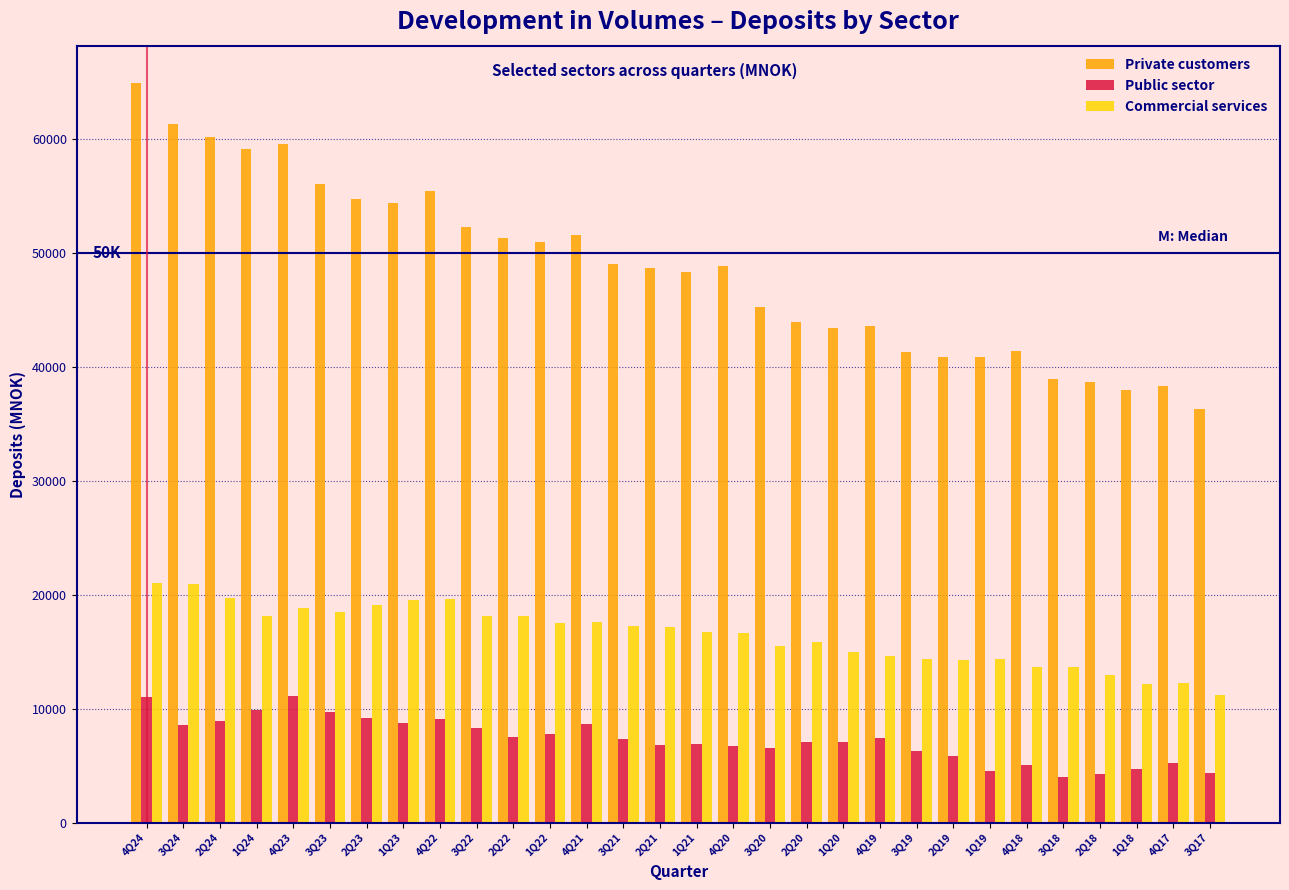

Rank the series by their maximum value, from highest to lowest.

Private customers, Commercial services, Public sector